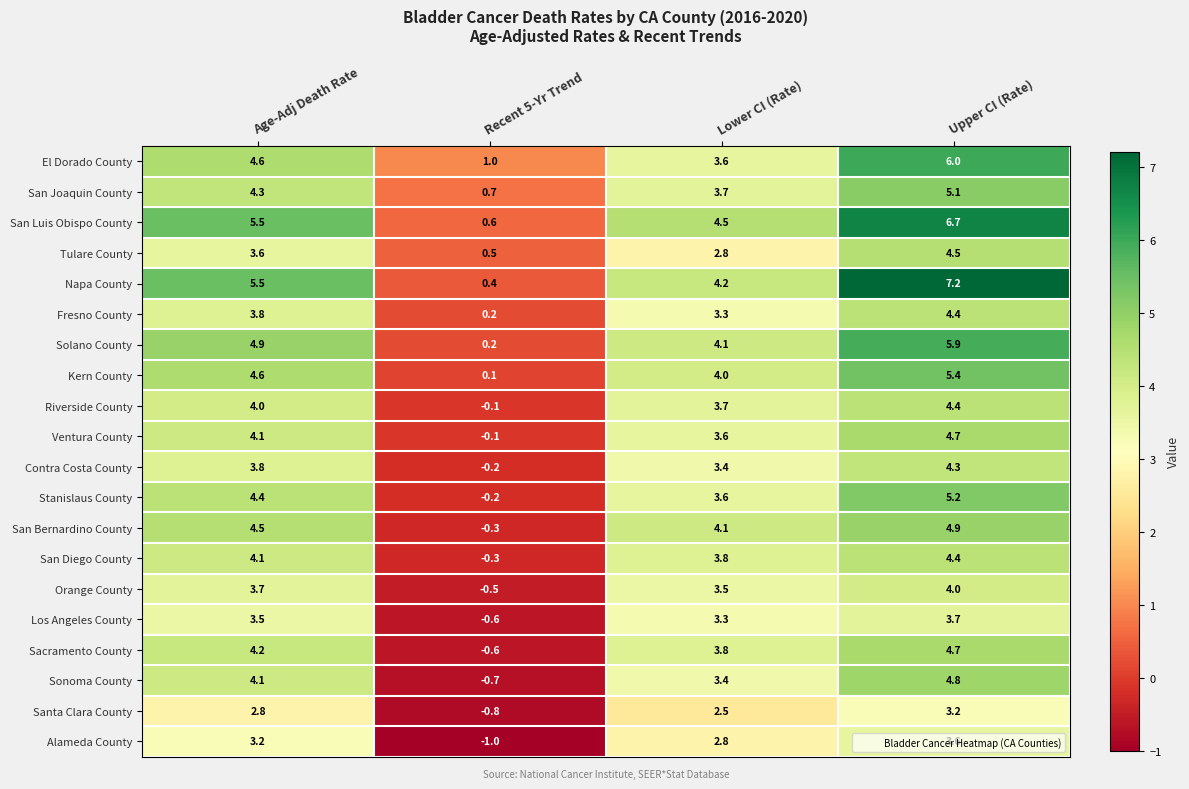

At which label is San Bernardino County closest to 2?

Lower CI (Rate)